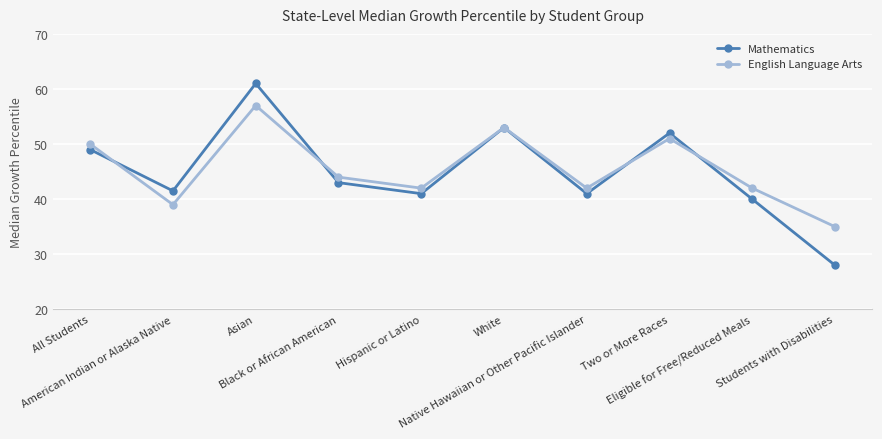

What is the maximum value shown in the chart?

61.0